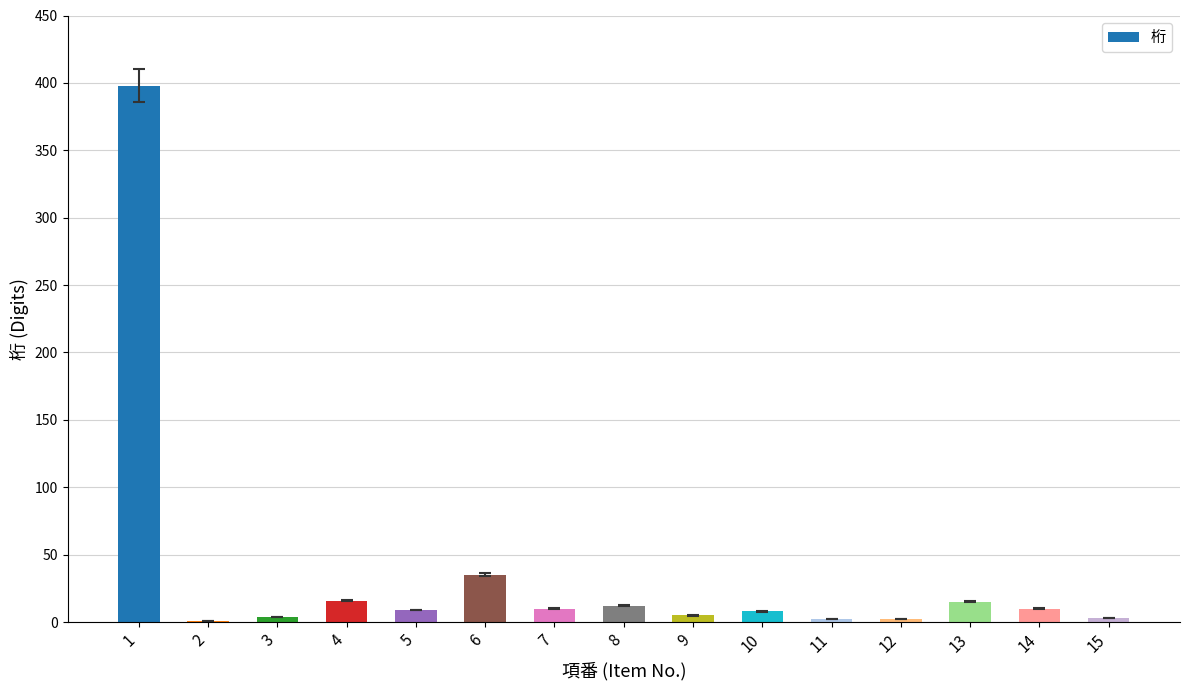

Are the bars horizontal?

No